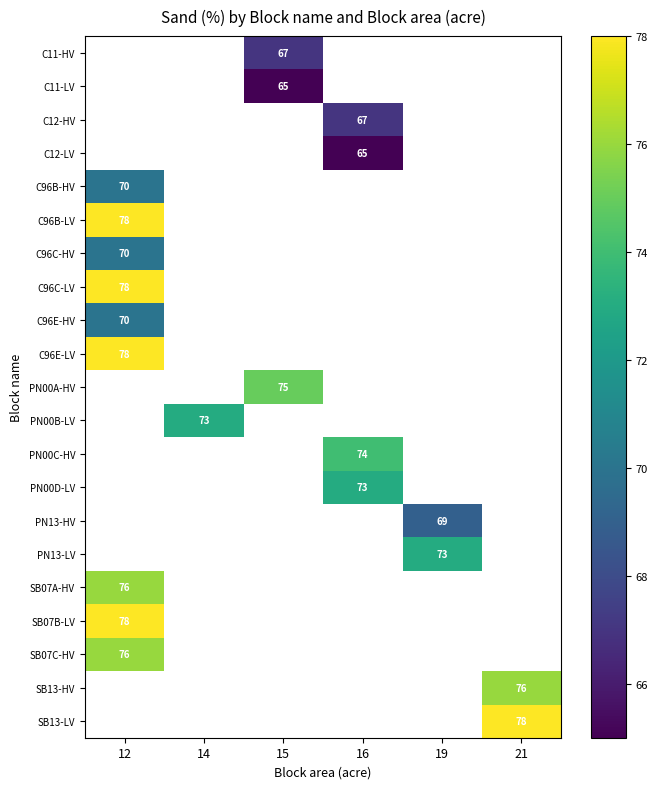

At which label is C96B-HV closest to 70?

12